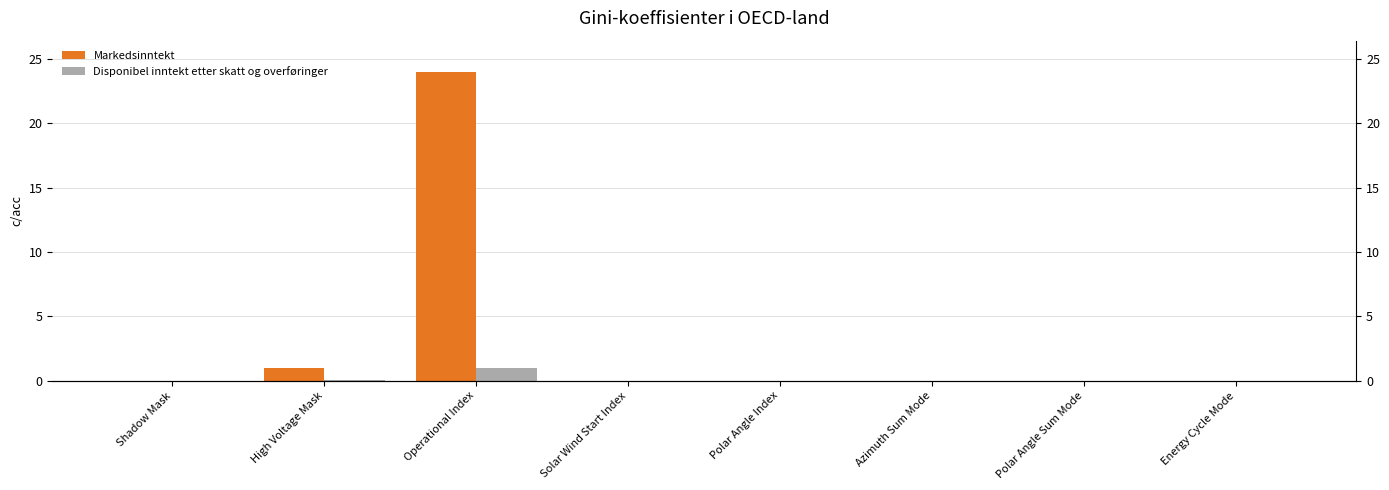

True or false: Disponibel inntekt etter skatt og overføringer has a value of -0.3 at Shadow Mask.

False